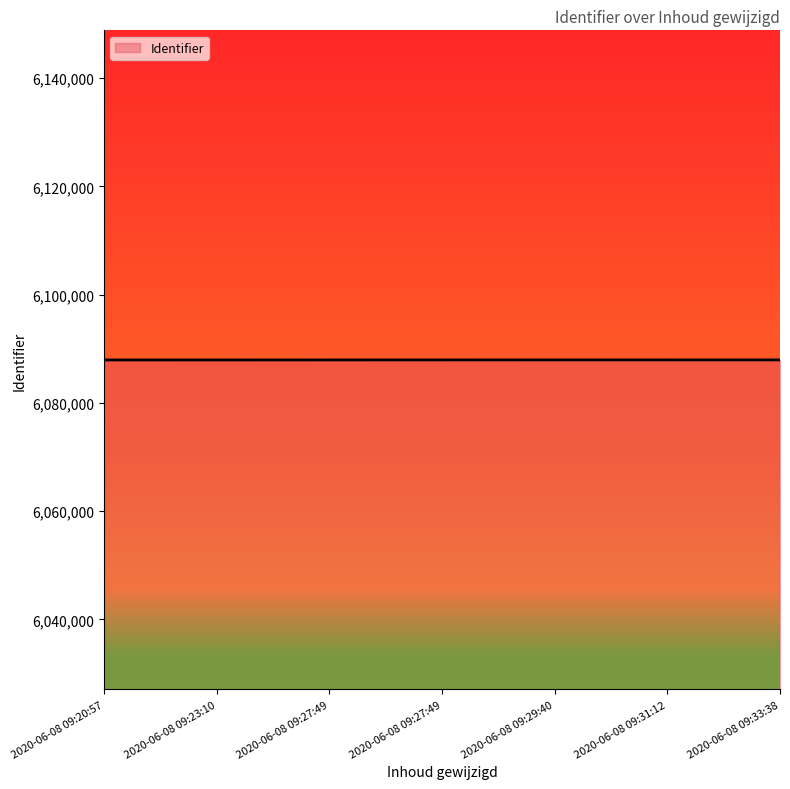

What is the label of the 4th point from the left?

2020-06-08 09:27:49